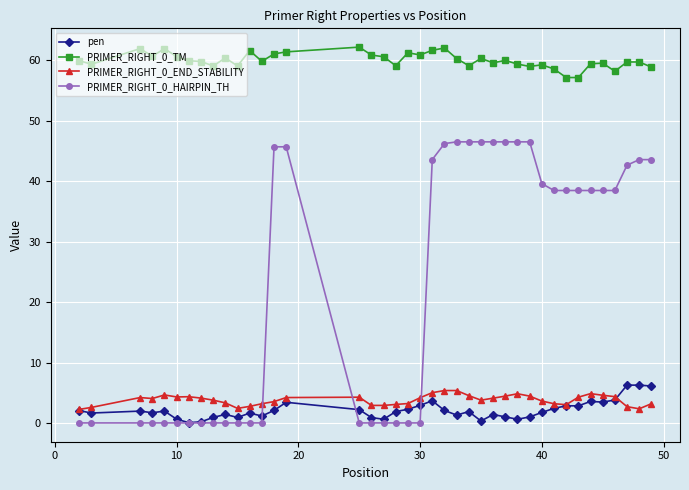

True or false: PRIMER_RIGHT_0_TM and PRIMER_RIGHT_0_END_STABILITY intersect in this chart.

False